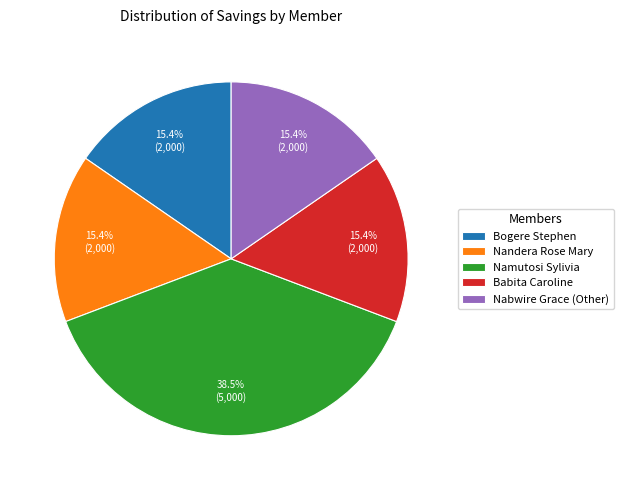

To the nearest percent, what portion does Babita Caroline represent?

15%